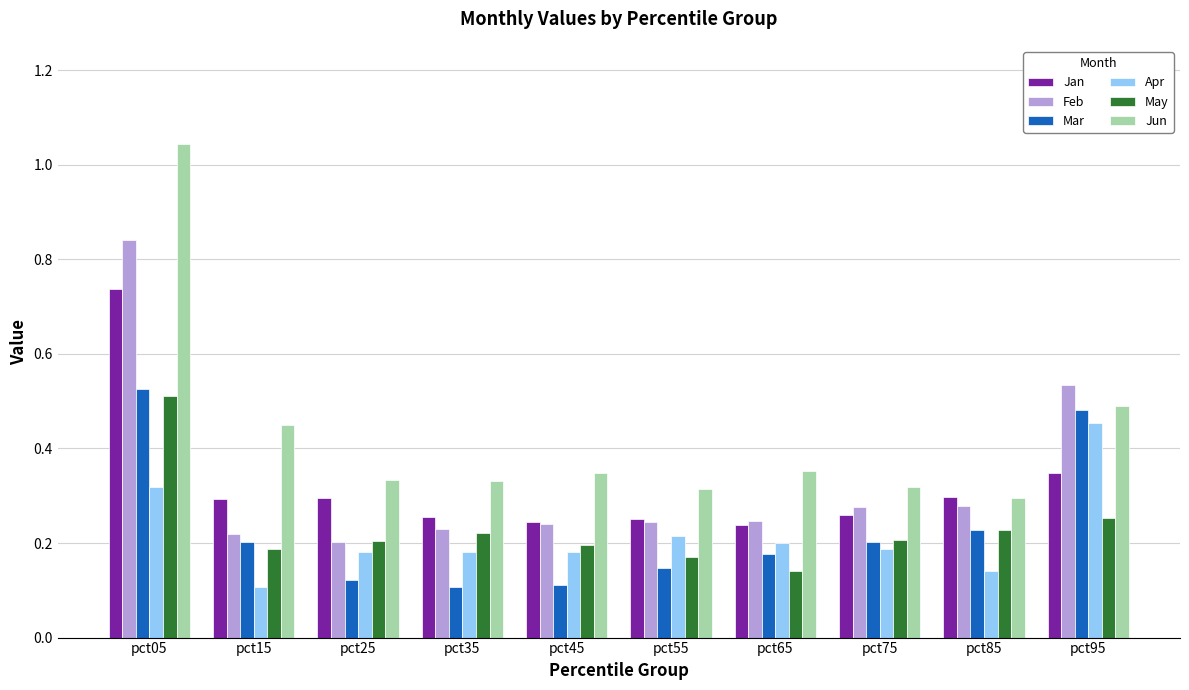

The value of May at pct35 is 0.3. True or false?

False